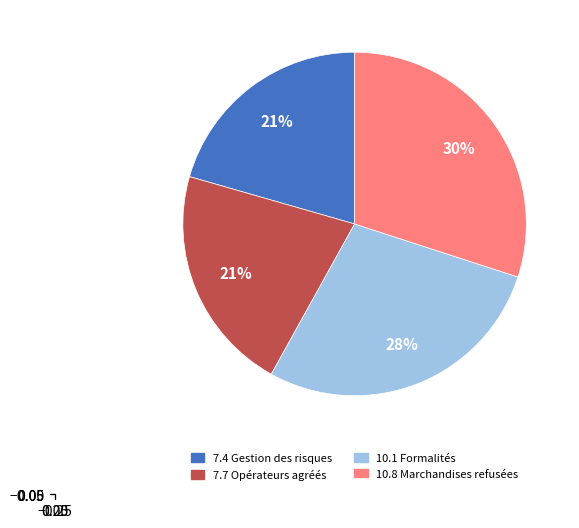

To the nearest percent, what percentage of the pie is 10.8 Marchandises refusées?

30%